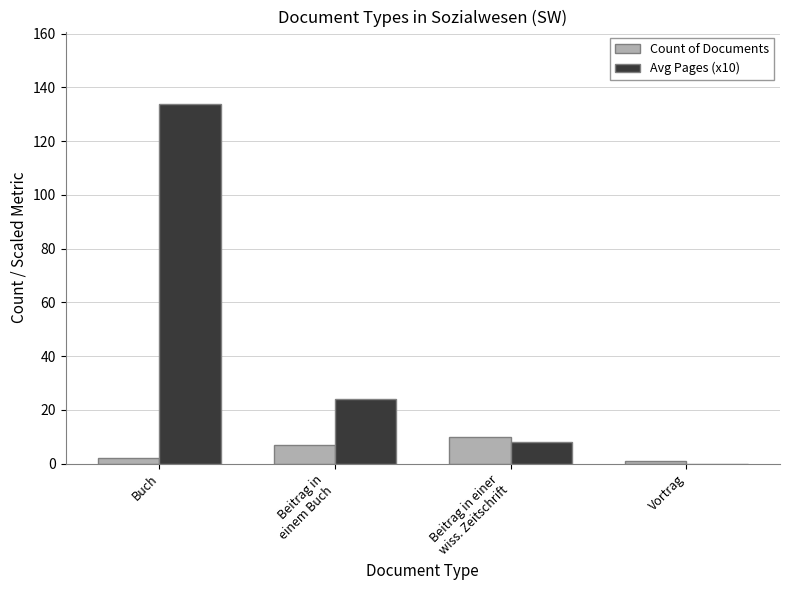

Which label corresponds to the largest value in the chart?

Buch